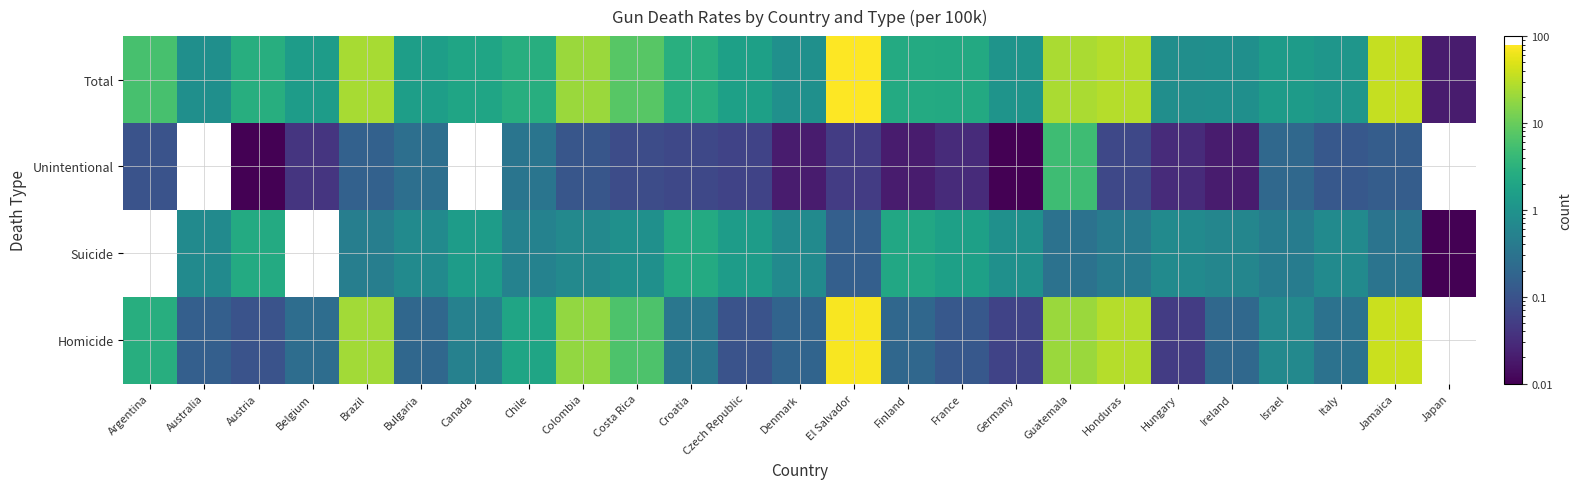

At Israel, list the series in order from largest to smallest.

Total, Homicide, Suicide, Unintentional